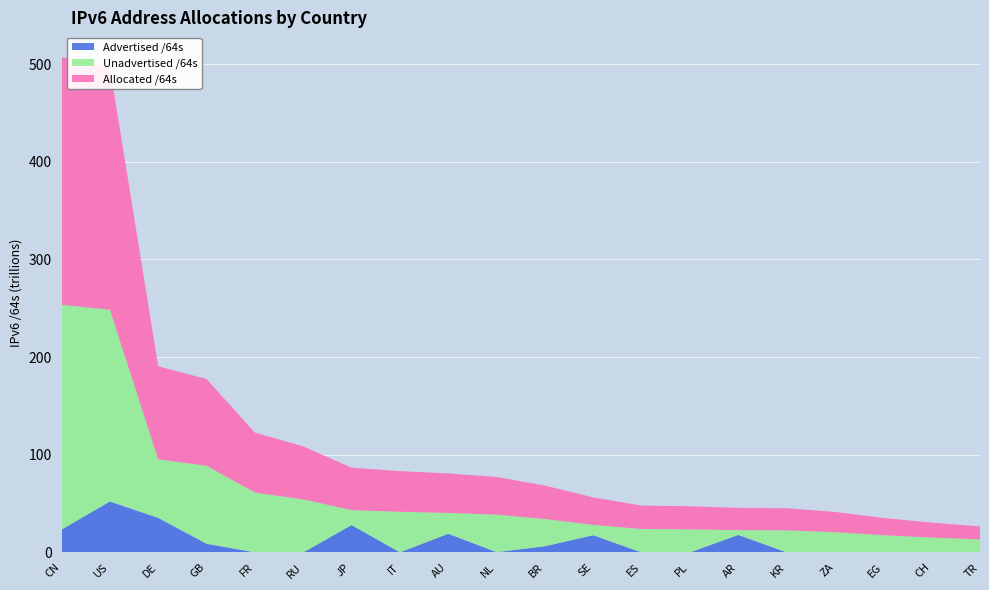

Reading left to right, extract all data points from this chart.

Advertised /64s: 23392478953472	52162816245760	35403469029376	8877698449408	73014706176	4296343552	28031910412288	81604444160	19130005782528	264141668352	6375455129600	17626546569216	12885098496	39192231936	17933103202304	29301276672	12952010752	12884901888	274878627840	4294967296
Unadvertised /64s: 230143741198336	196299093377024	59880422768640	79852045926400	61241947652096	54271225233408	15309154091009	41541193826304	21294304460800	38351929212928	27852775424000	10522690650112	23970214313984	23570257608704	4886215655424	22566522322945	20732105326592	17622250946560	14980856348672	13322990190592
Allocated /64s: 253536220151808	248461909622784	95283891798016	88729744375808	61314962358272	54275521576960	43341064503297	41622798270464	40424310243328	38616070881280	34228230553600	28149237219328	23983099412480	23609449840640	22819318857728	22595823599617	20745057337344	17635135848448	15255734976512	13327285157888